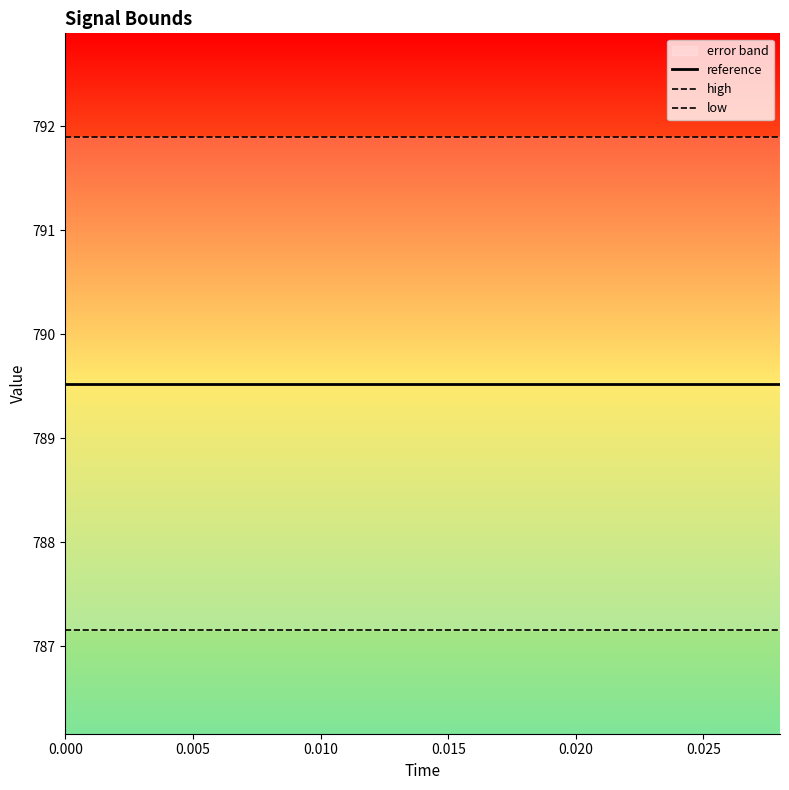

Which series has the largest total across all categories?

high